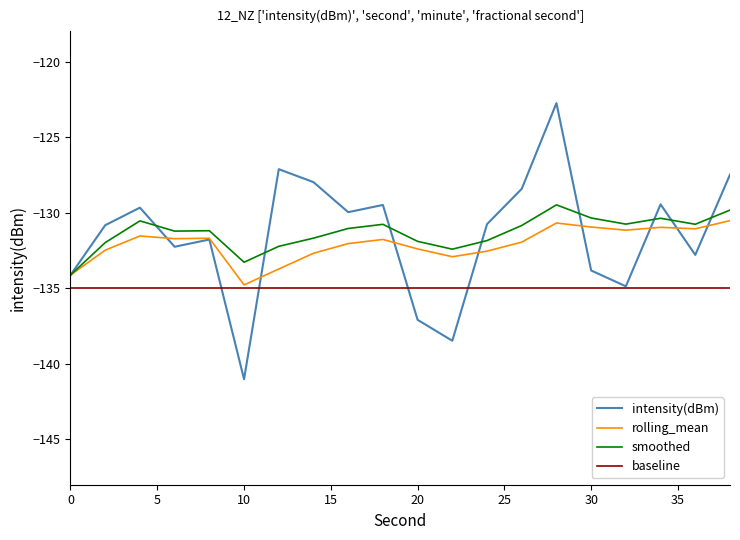

What is the greatest value displayed?

-122.7